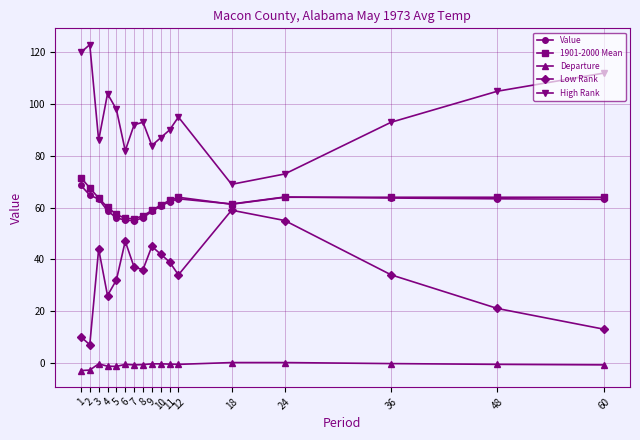

How many values in the 1901-2000 Mean series exceed 62?

9